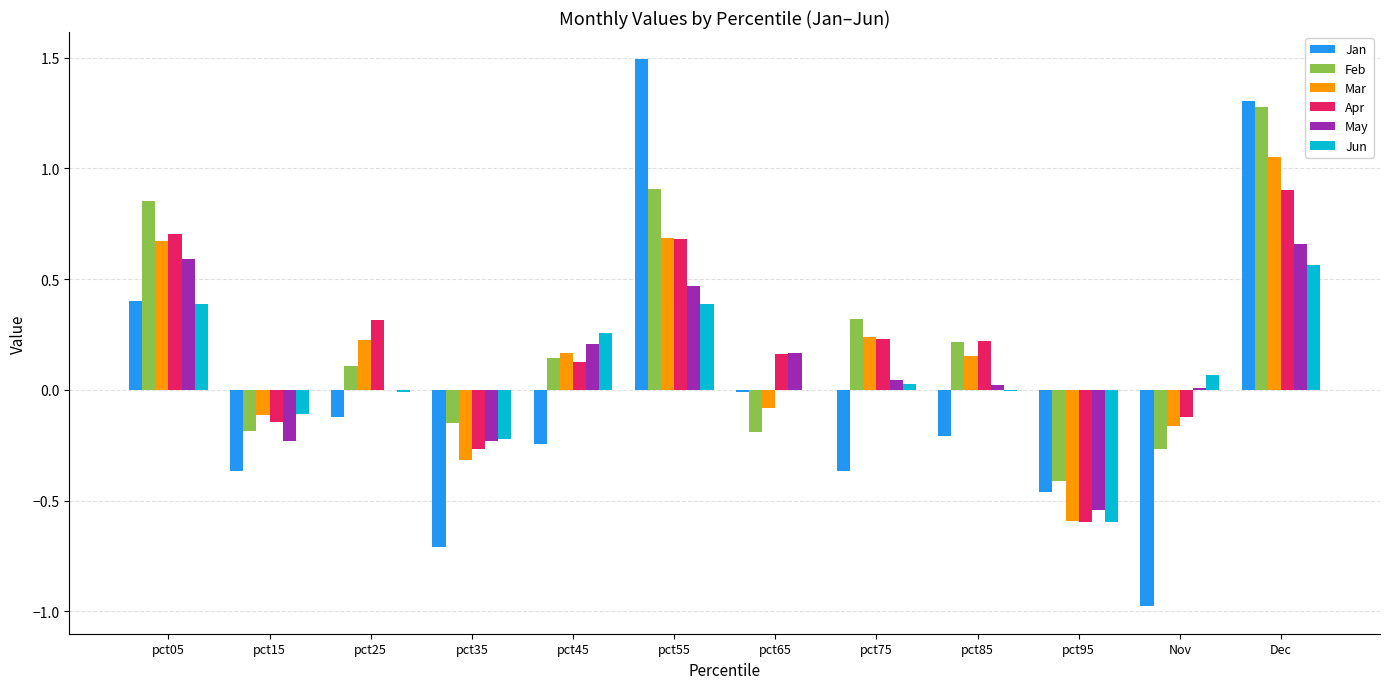

What is the sum of all Mar values?

1.9